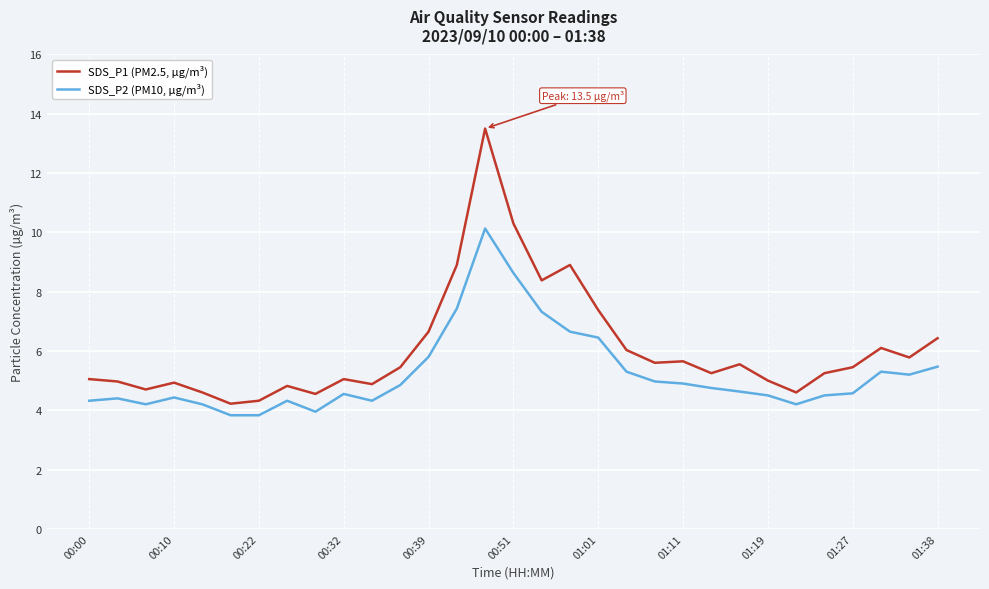

Which series has the largest total across all categories?

SDS_P1 (PM2.5, µg/m³)